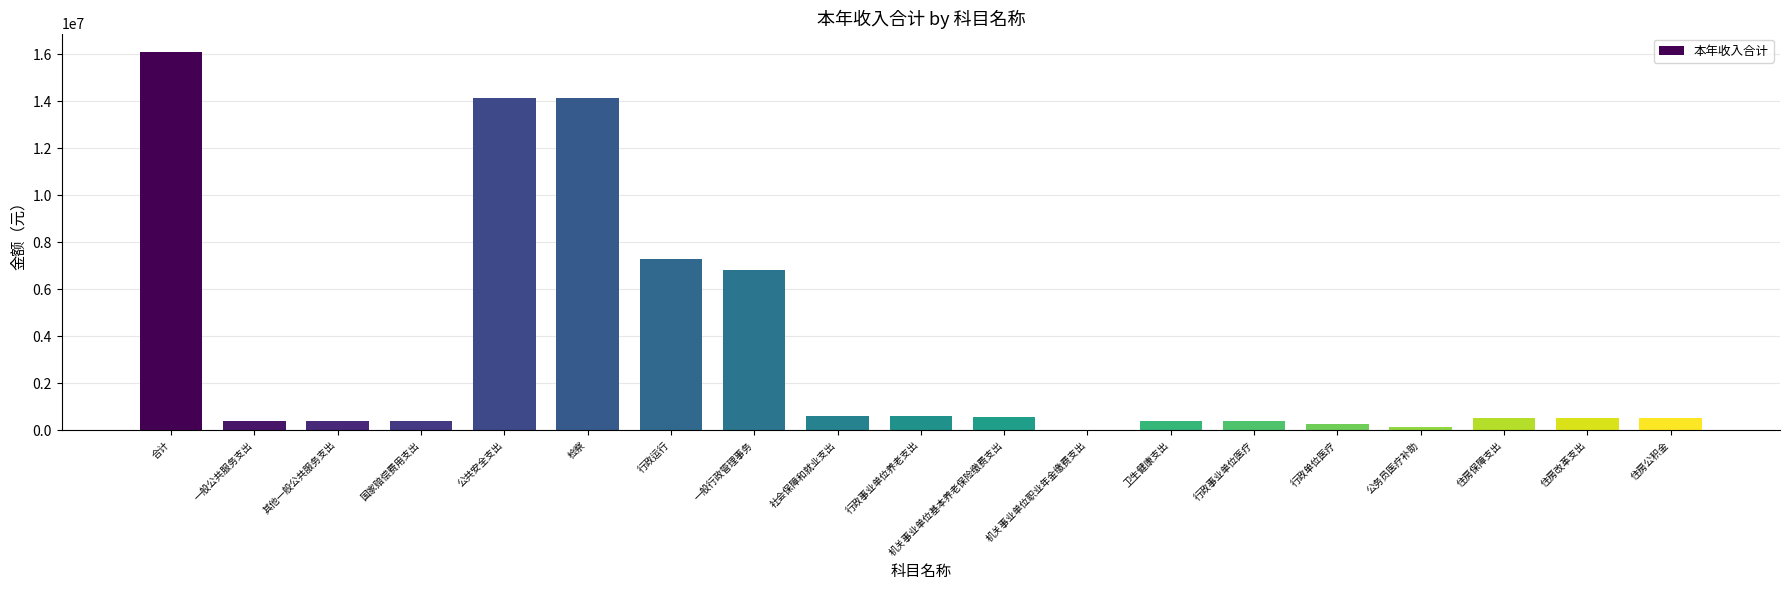

The value at 行政运行 is 4939066.5. True or false?

False